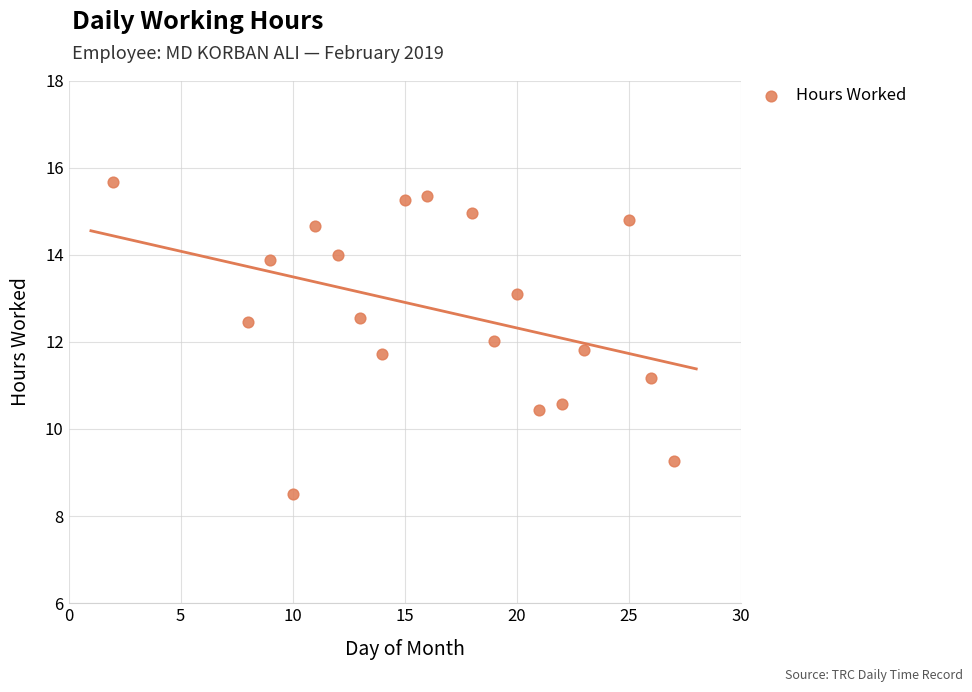

What is the range of Y values (max minus min)?

7.2